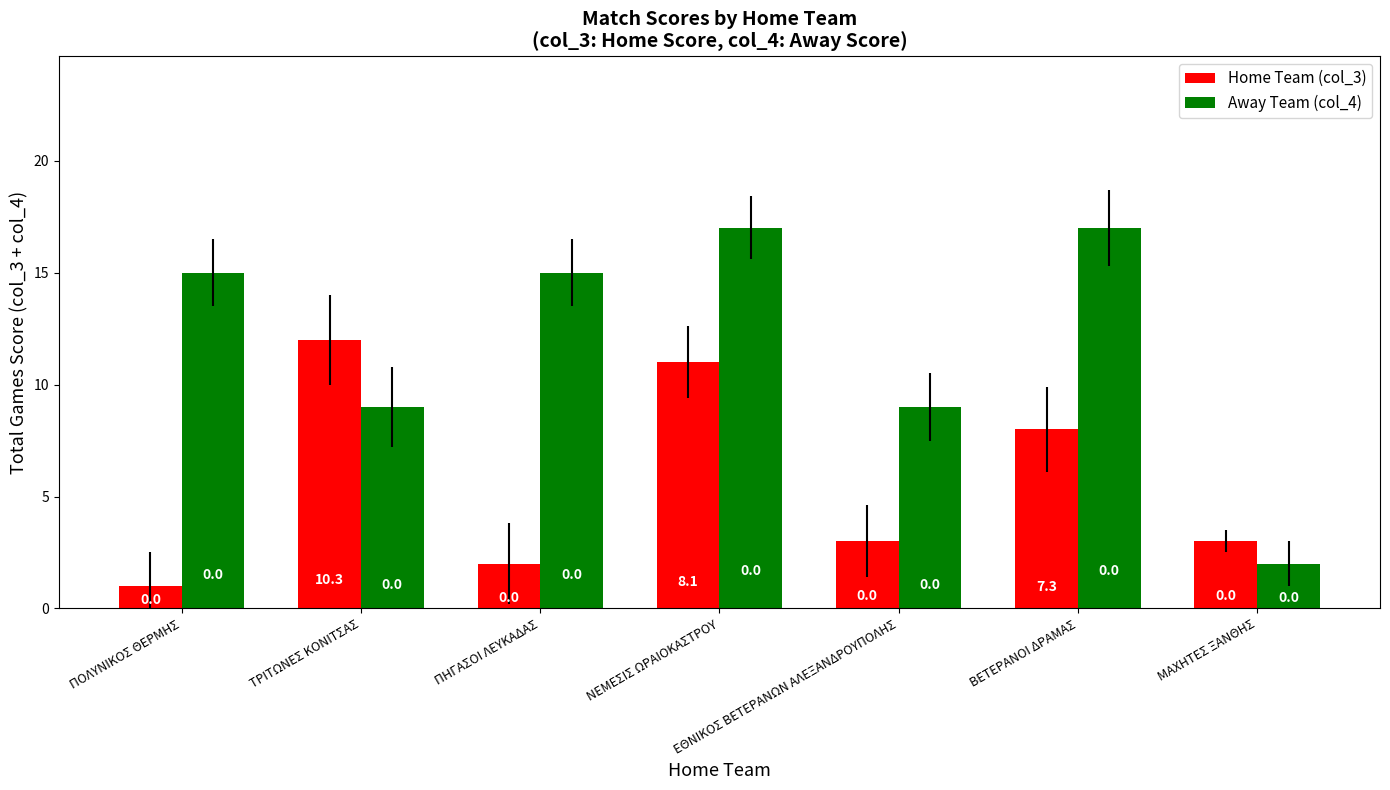

List the series in order of their overall mean, lowest first.

Home Team (col_3), Away Team (col_4)